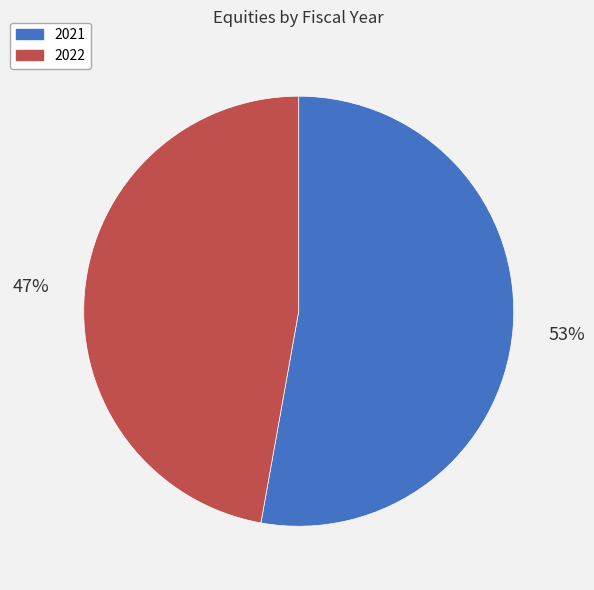

What is the largest slice in the pie chart?

2021